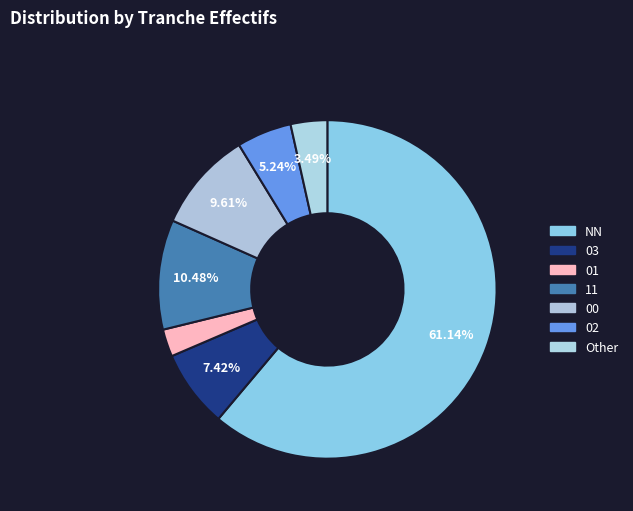

What percentage is the 00 slice, to the nearest percent?

10%